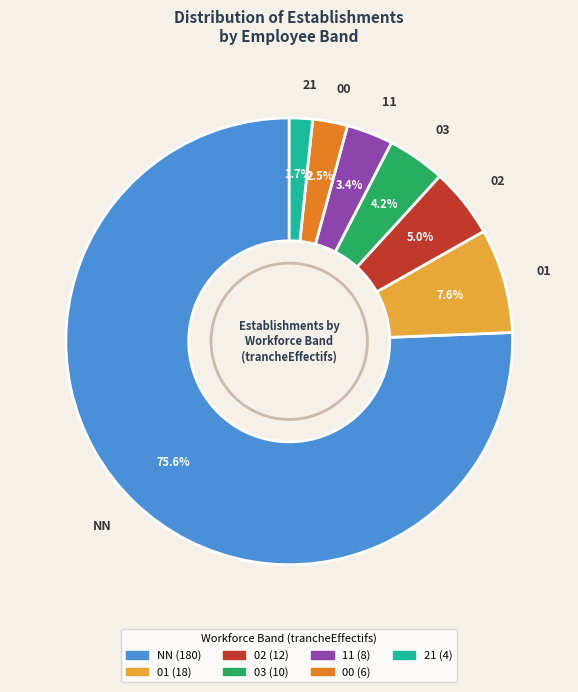

Between 21 and NN, which is larger?

NN